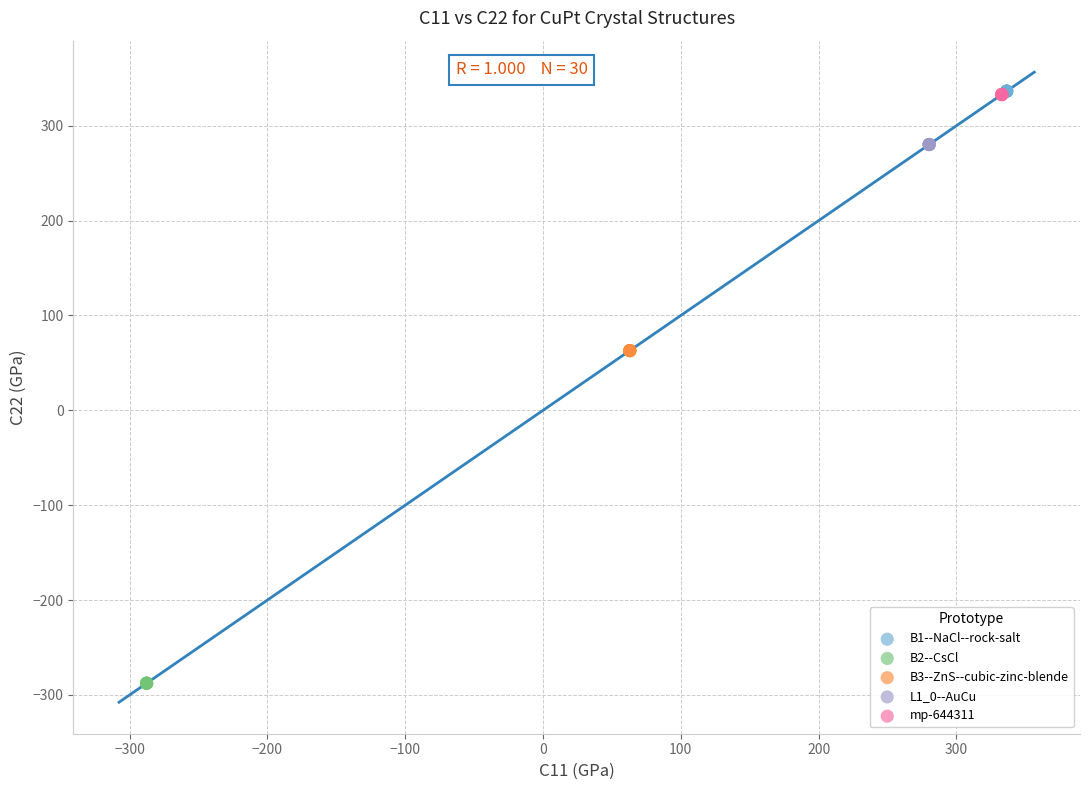

Which series reaches the minimum Y coordinate?

B2--CsCl